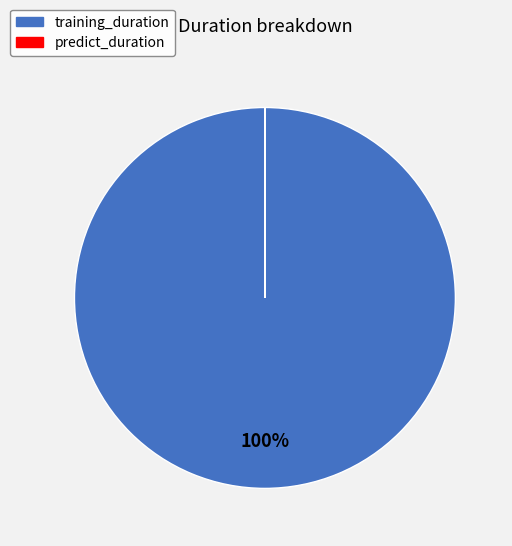

What percentage is the training_duration slice, to the nearest percent?

100%